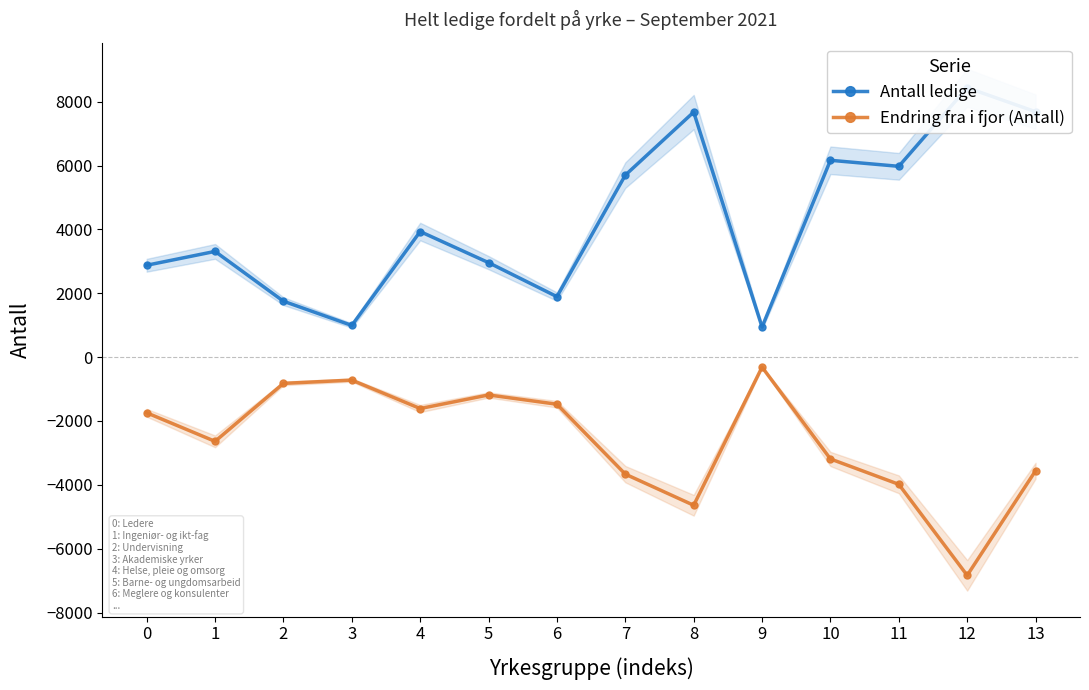

What is the average value of the Endring fra i fjor (Antall) series?

-2599